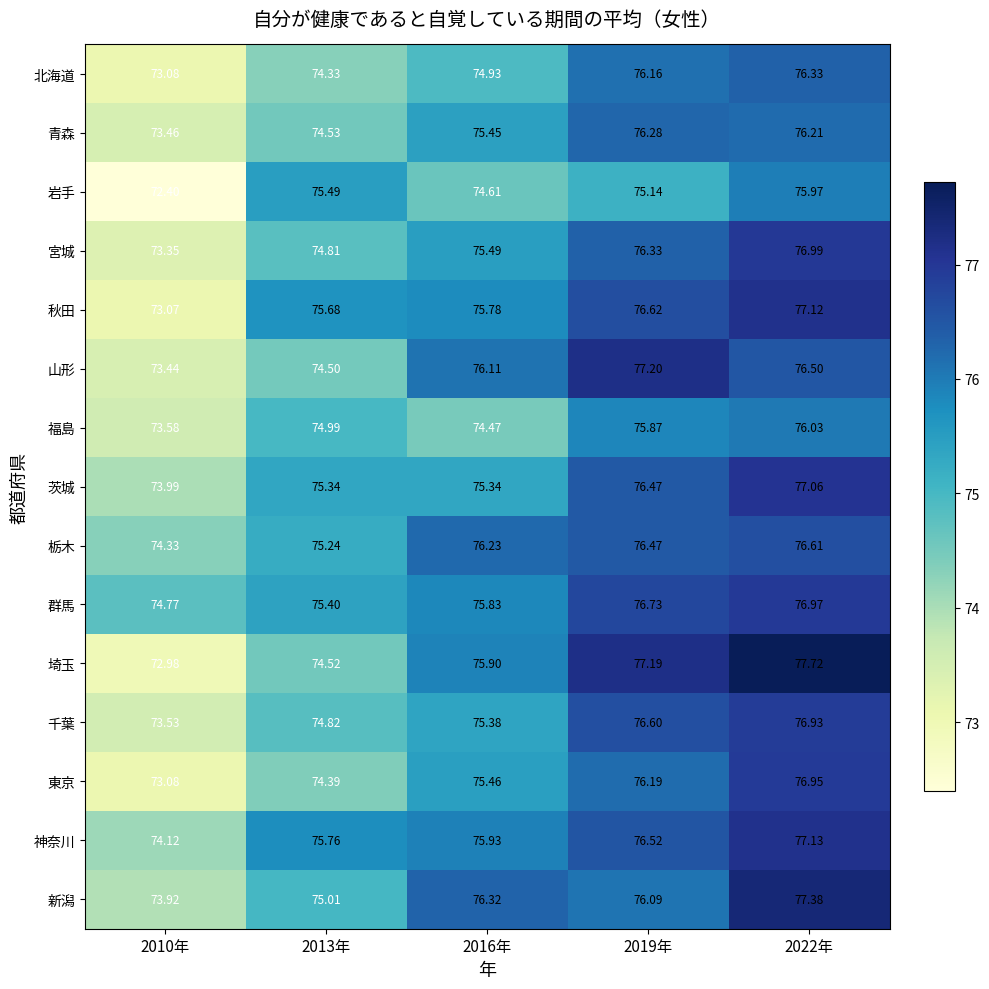

What is the total value across all series at 2013年?

1124.8